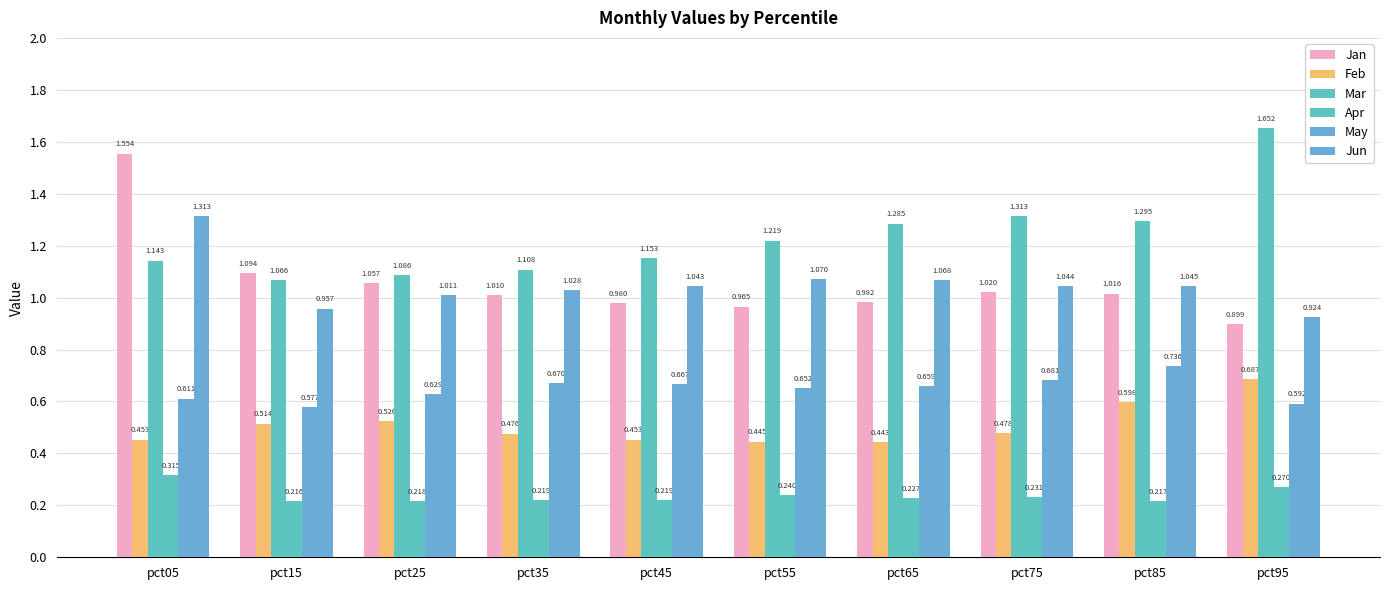

At how many categories does at least one series exceed 0?

10